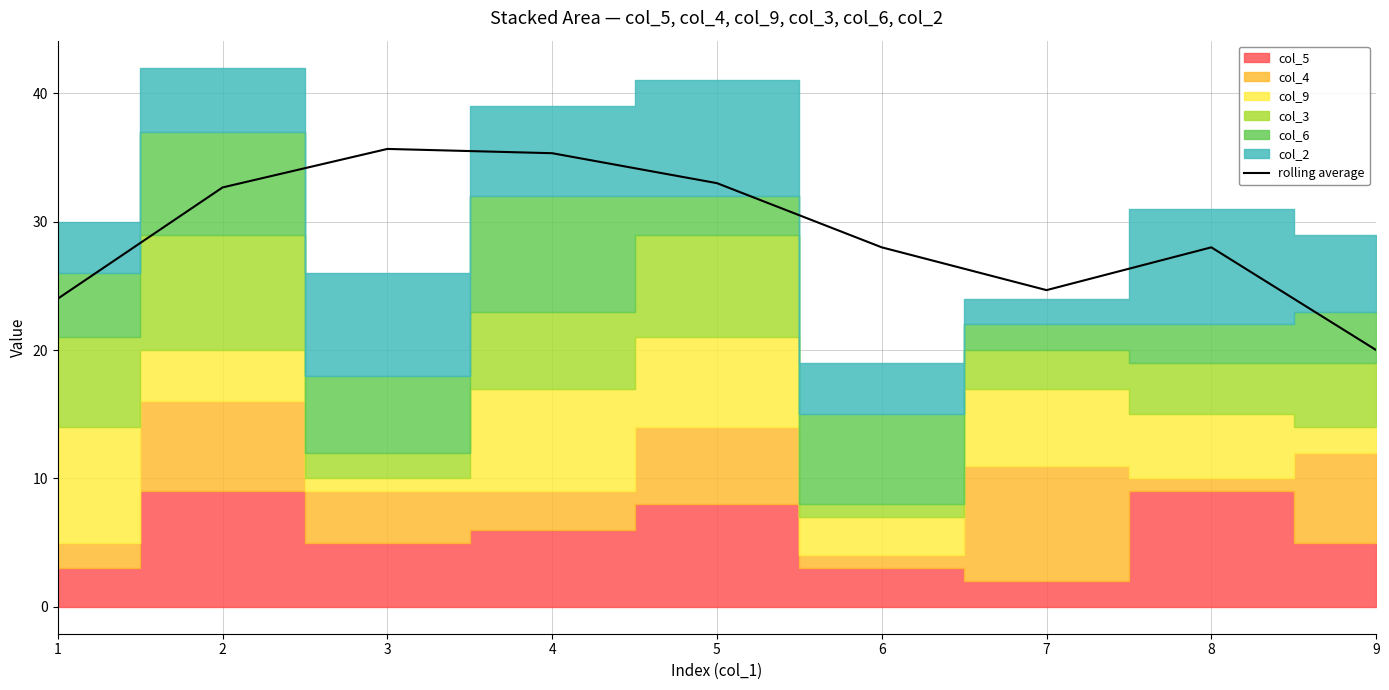

Reading left to right, what are all the values shown in this chart?

24.0	32.7	35.7	35.3	33.0	28.0	24.7	28.0	20.0